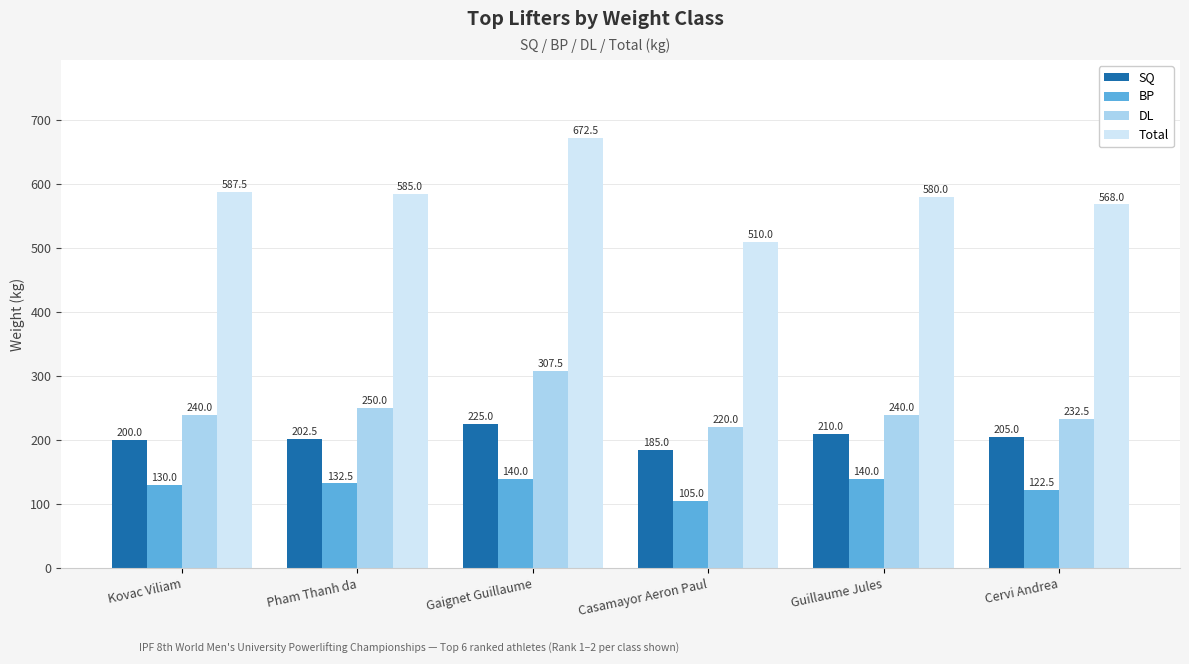

The value of DL at Cervi Andrea is 147.5. True or false?

False